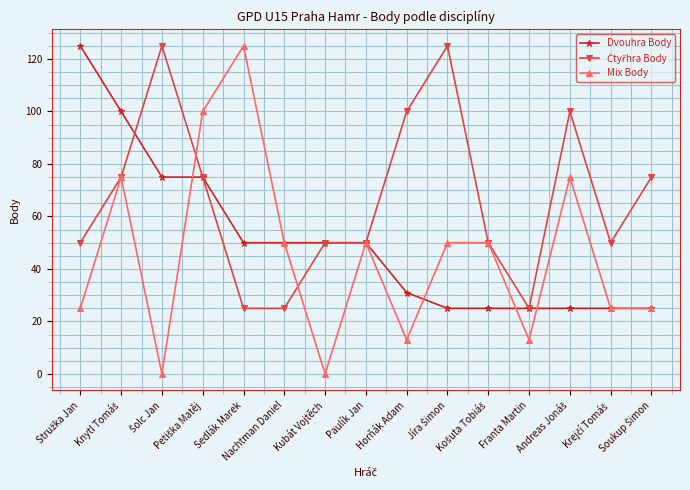

At how many categories does at least one series exceed 71?

9